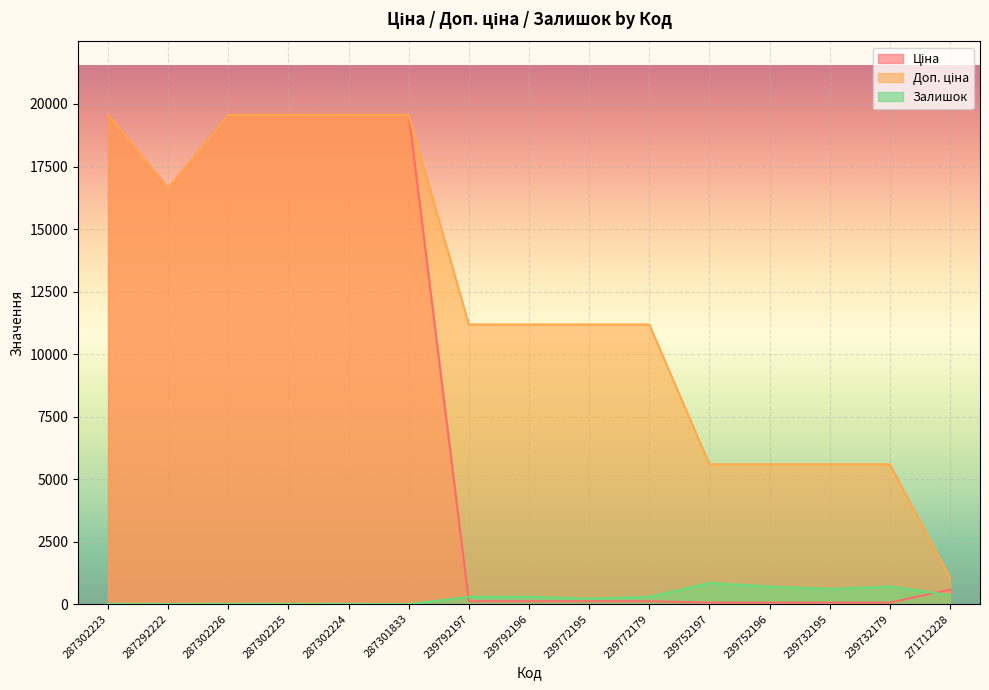

What is the label of the 13th point from the right?

287302226